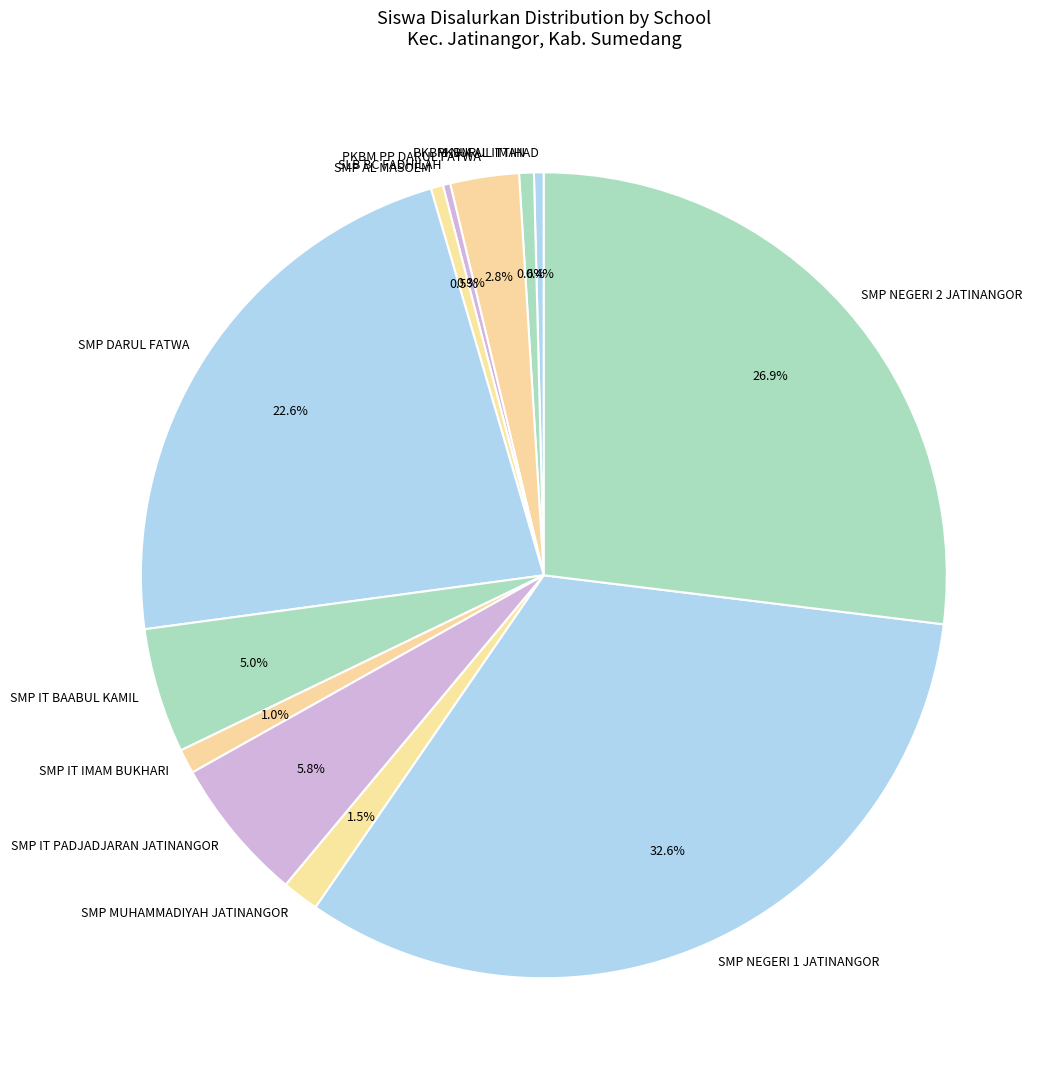

How many slices are in this pie chart?

12